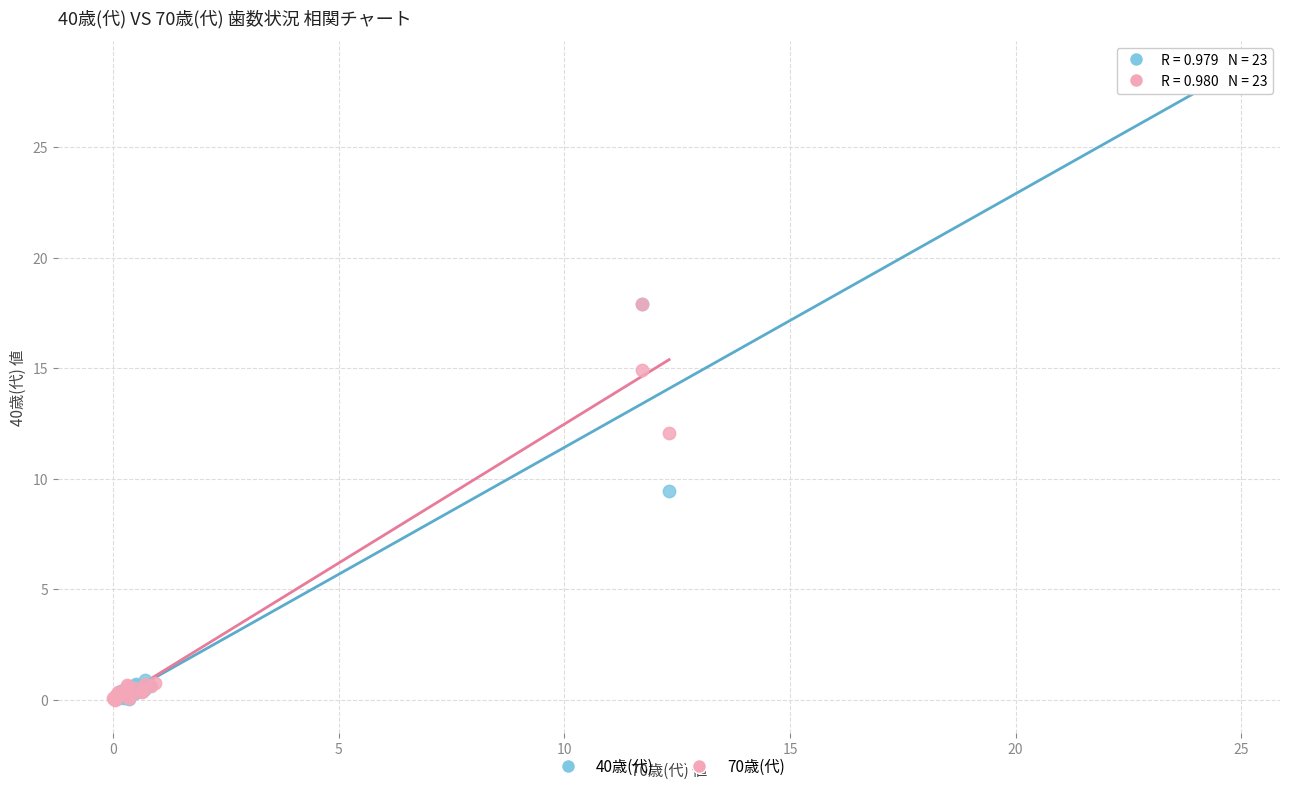

Which series contains the highest Y value?

40歳(代)